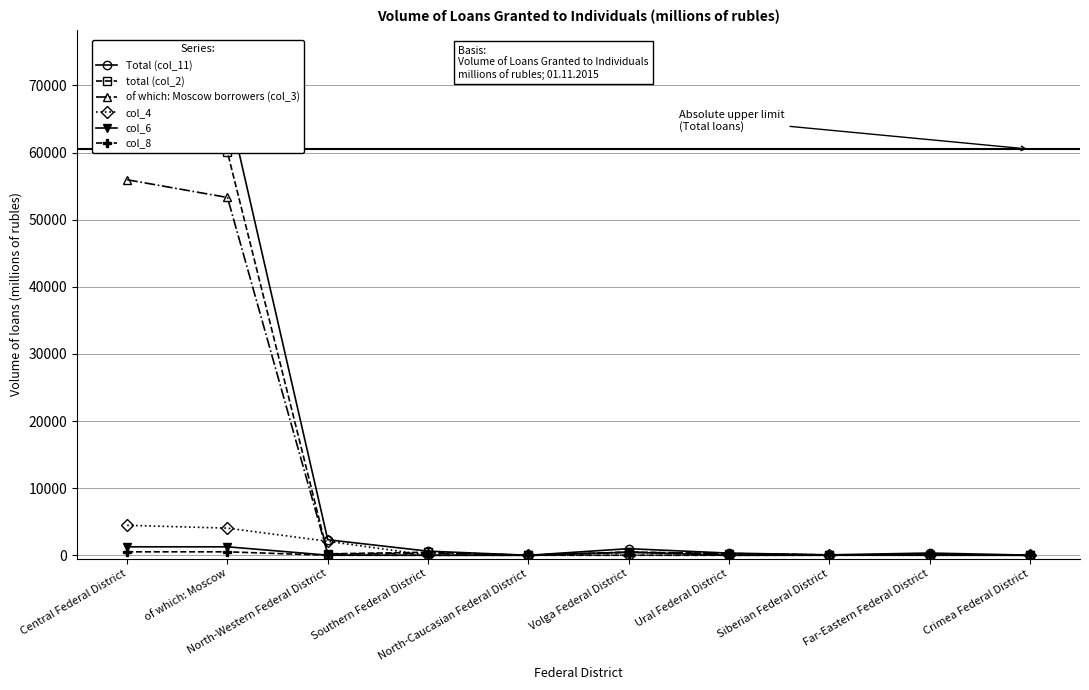

What is the highest value of the col_4 series?

4464